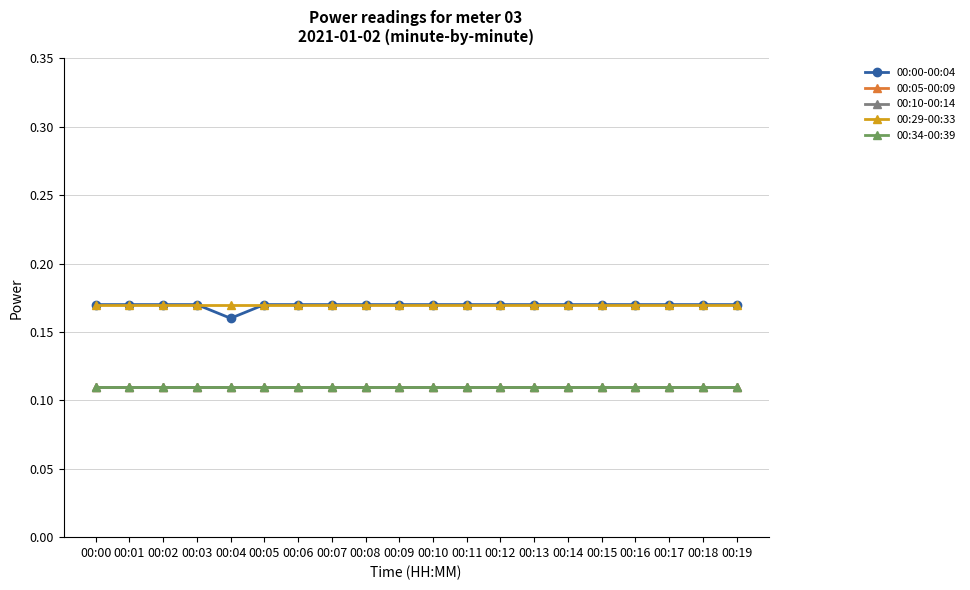

What is the lowest value of the 00:10-00:14 series?

0.1